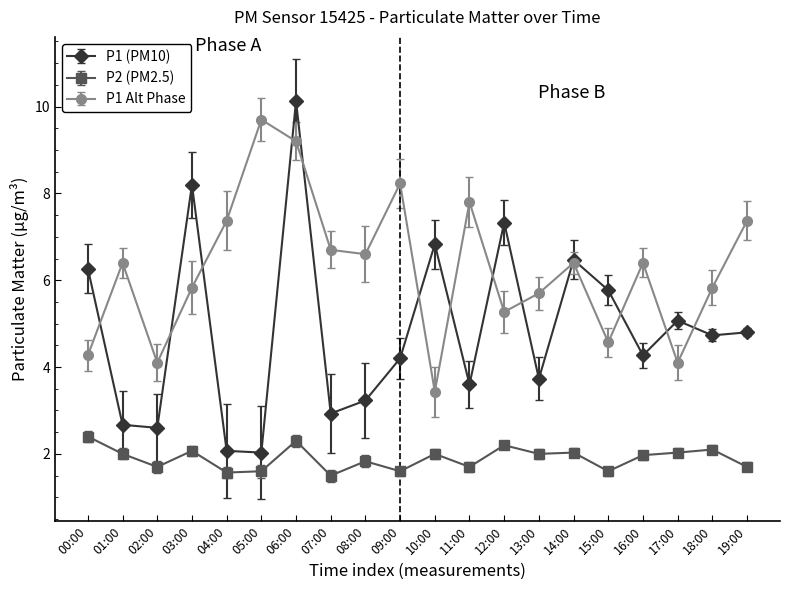

What is the minimum value shown in the chart?

1.5